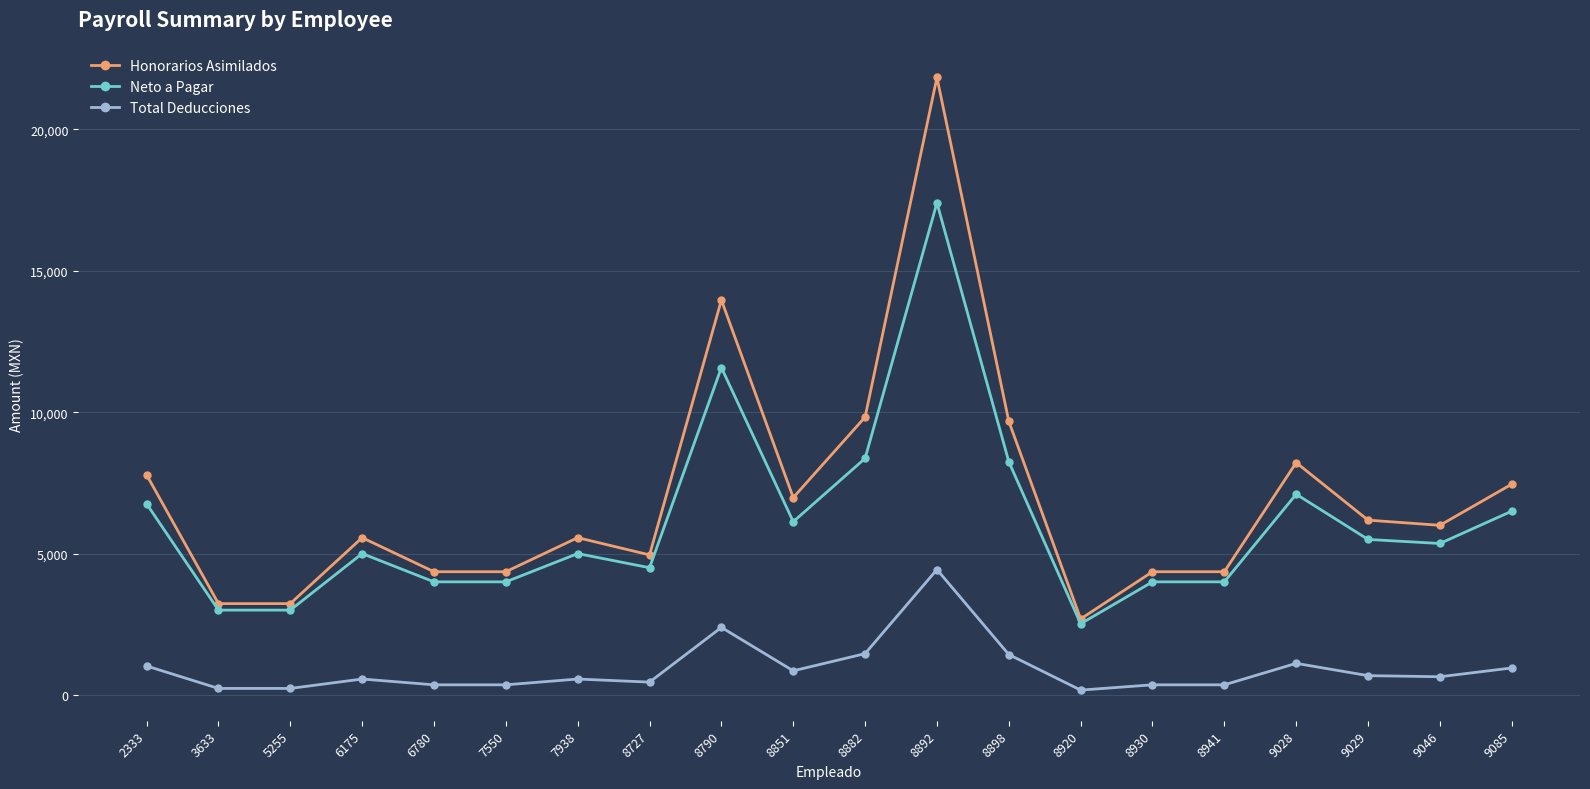

What is the average value of the Neto a Pagar series?

6098.0